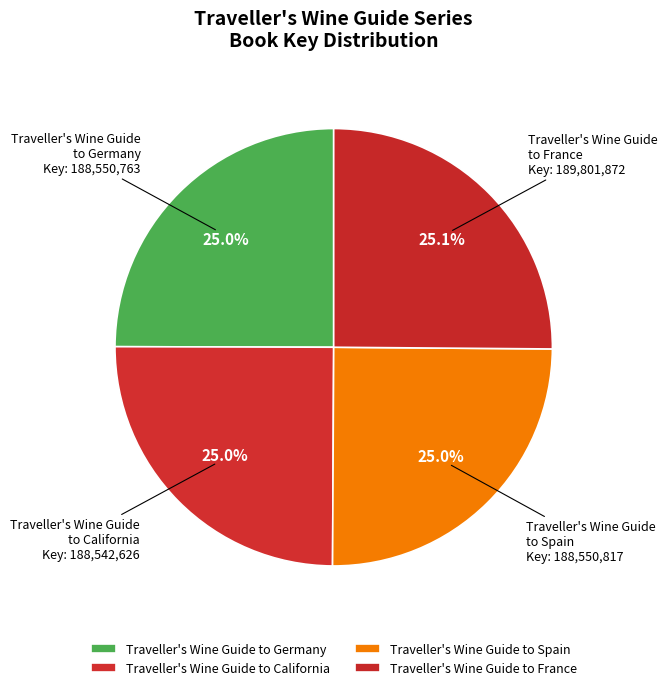

Does Traveller's Wine Guide to California account for over 50% of the chart?

No